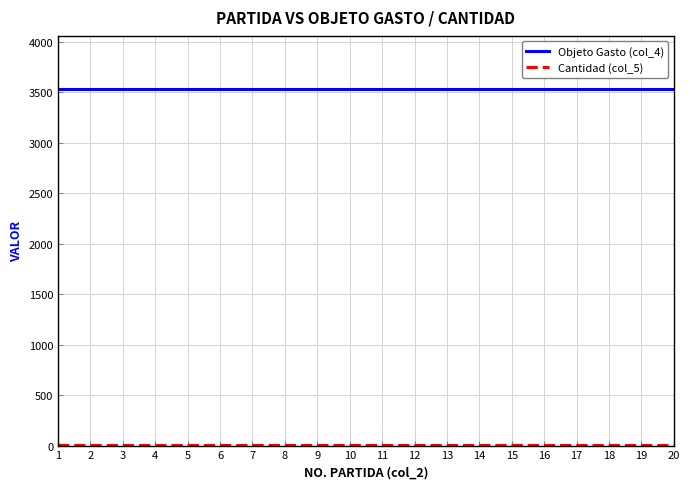

What is the difference between the highest and lowest values at 5?

3529